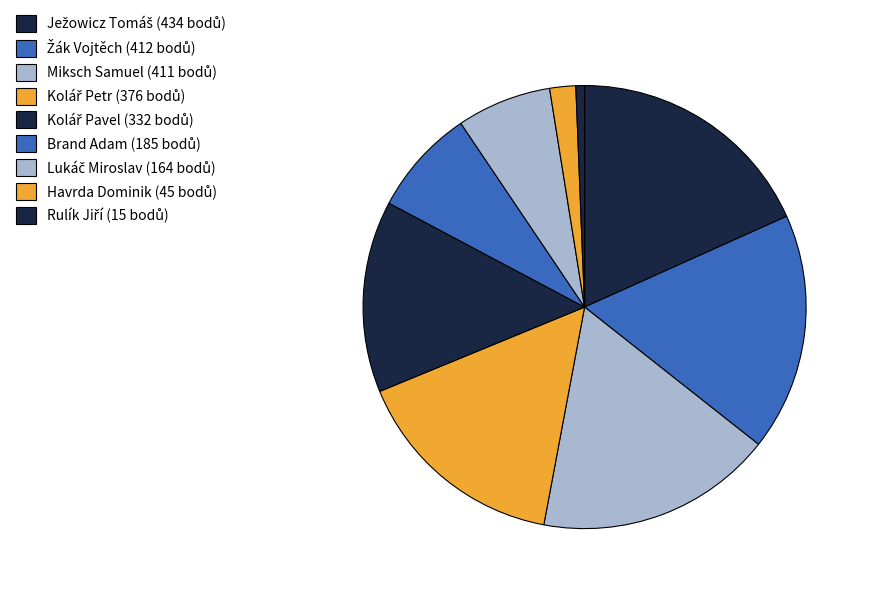

Does Miksch Samuel represent more than half of the total?

No